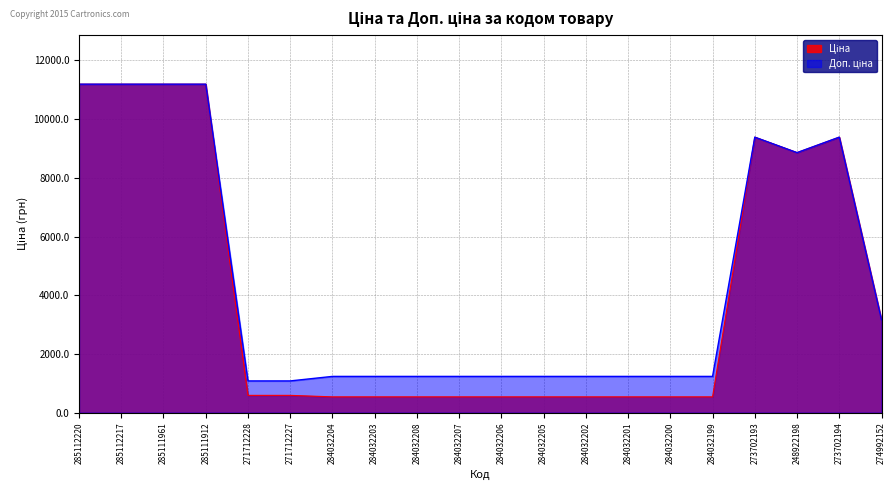

At which category does Ціна reach its first local peak?

273702193